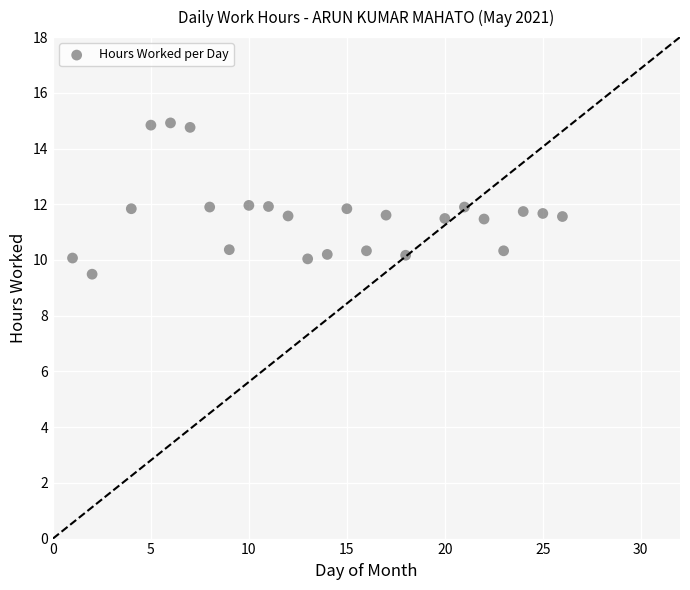

What is the range of Y values (max minus min)?

5.4